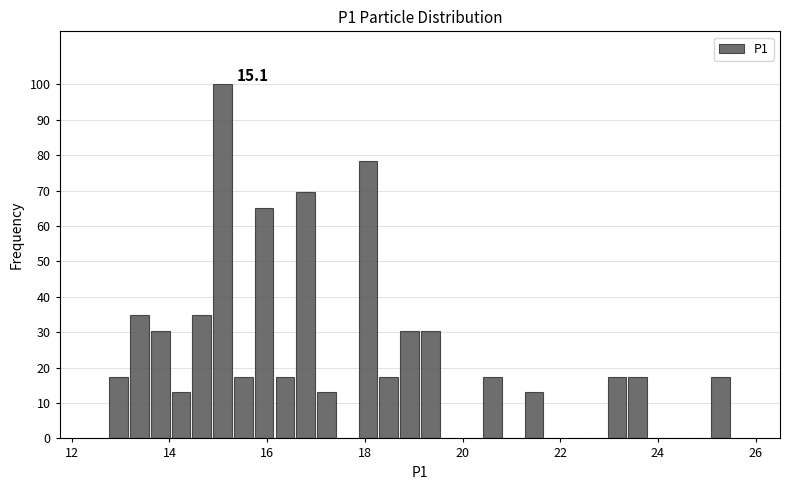

Around what value on the x-axis is the tallest bar? Give the approximate position of its centre, as read against the axis.

15.0